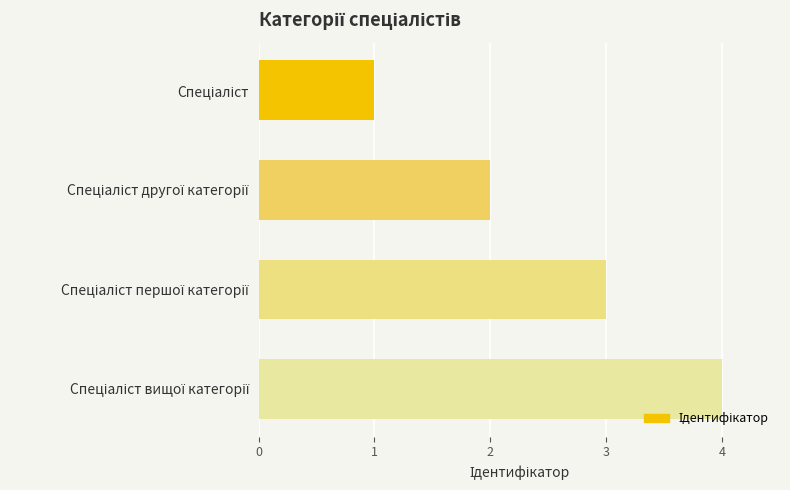

What is the sum of all values?

10